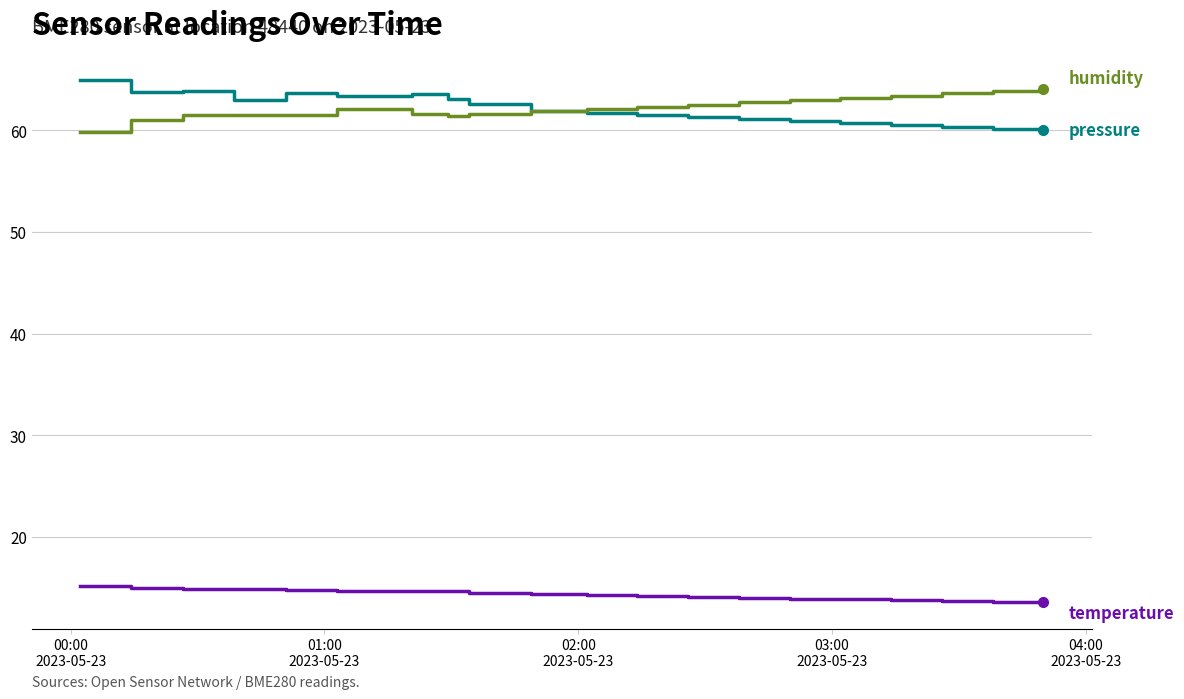

What is the greatest value displayed?

65.0